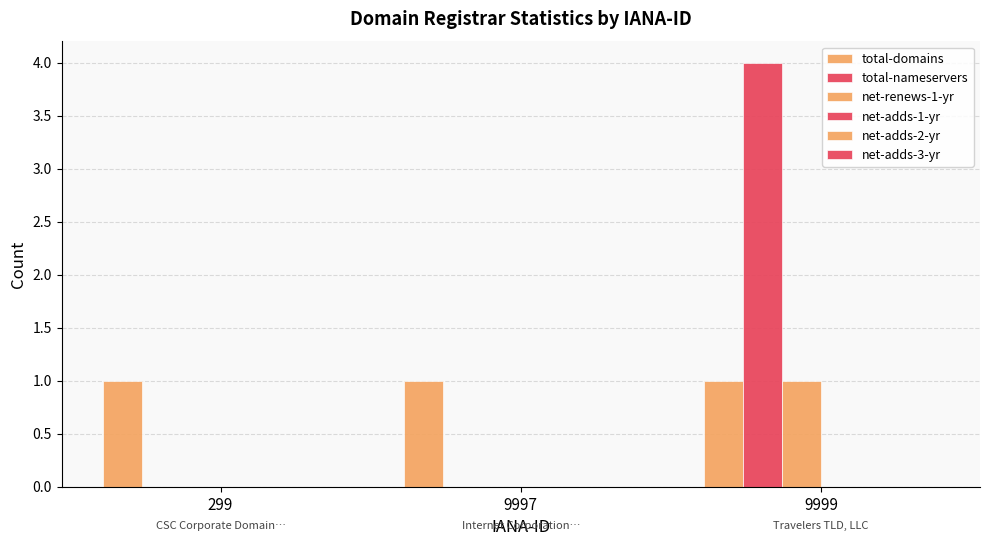

How many groups of bars are there?

3